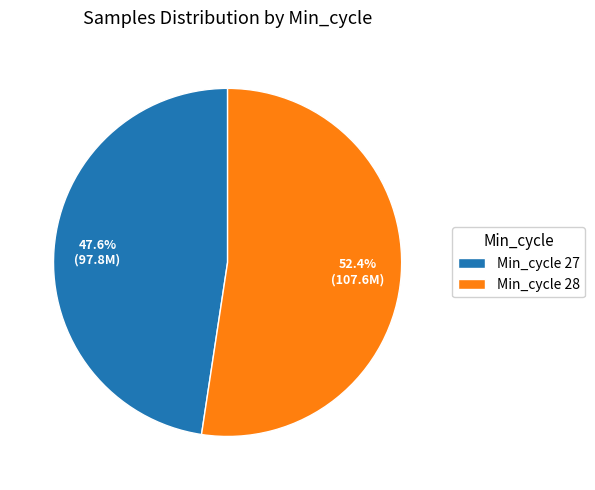

What is the smallest slice in the pie chart?

Min_cycle 27